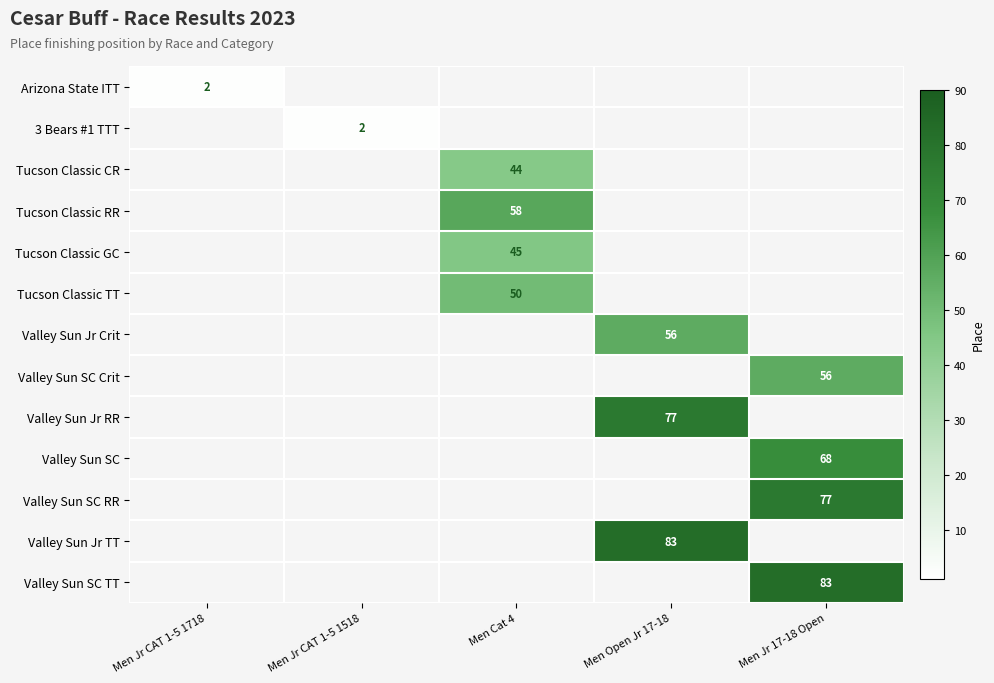

Is the value of Valley Sun SC TT at Men Jr 17-18 Open greater than the value of Tucson Classic TT at Men Cat 4?

Yes